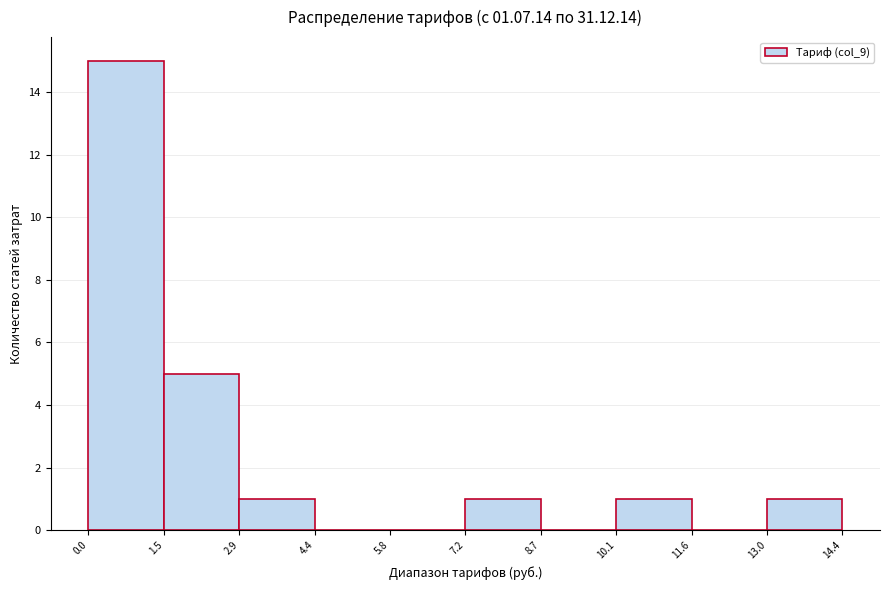

Reading left to right, transcribe this chart: for each bar, give the range it covers on the x-axis and its height. The values are not printed on the chart, so give them approximately, as read against the axis.

0.0 to 1.5: 15
1.5 to 2.9: 5
2.9 to 4.4: 1
4.4 to 5.8: 0
5.8 to 7.2: 0
7.2 to 8.7: 1
8.7 to 10.1: 0
10.1 to 11.6: 1
11.6 to 13.0: 0
13.0 to 14.4: 1